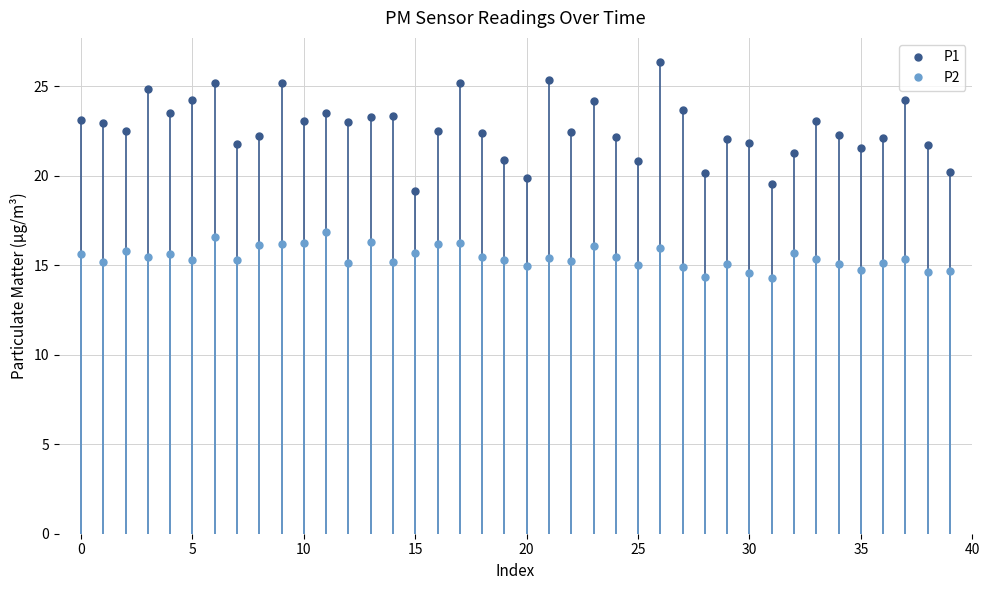

Does the chart have visible grid lines?

Yes